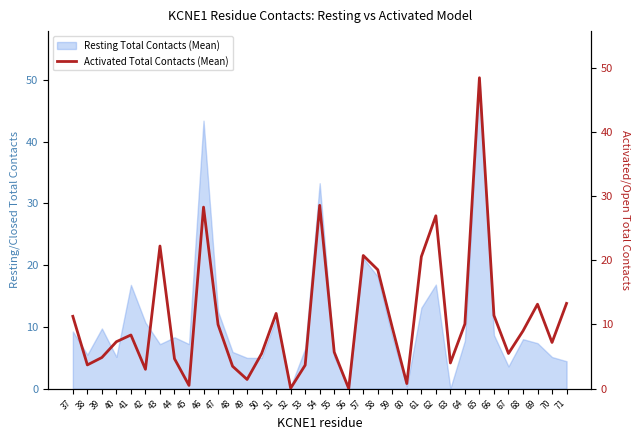

True or false: Resting Total Contacts (Mean) has a value of 12.3 at 69.

False